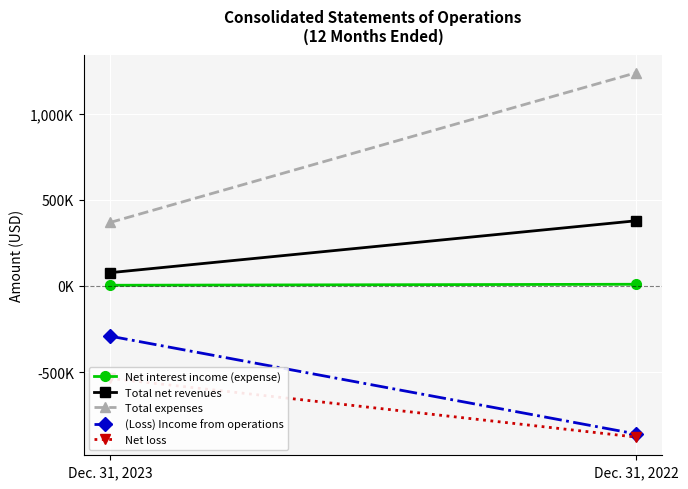

List the series in order of their peak value, lowest first.

Net loss, (Loss) Income from operations, Net interest income (expense), Total net revenues, Total expenses